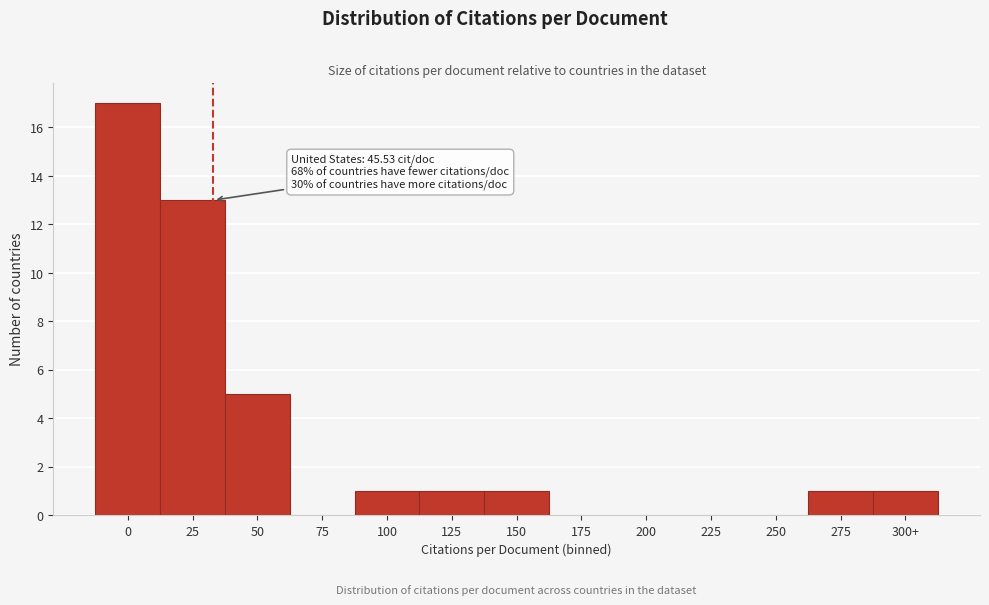

Reading left to right, what are all the values shown in this chart?

0=17	25=13	50=5	75=0	100=1	125=1	150=1	175=0	200=0	225=0	250=0	275=1	300+=1